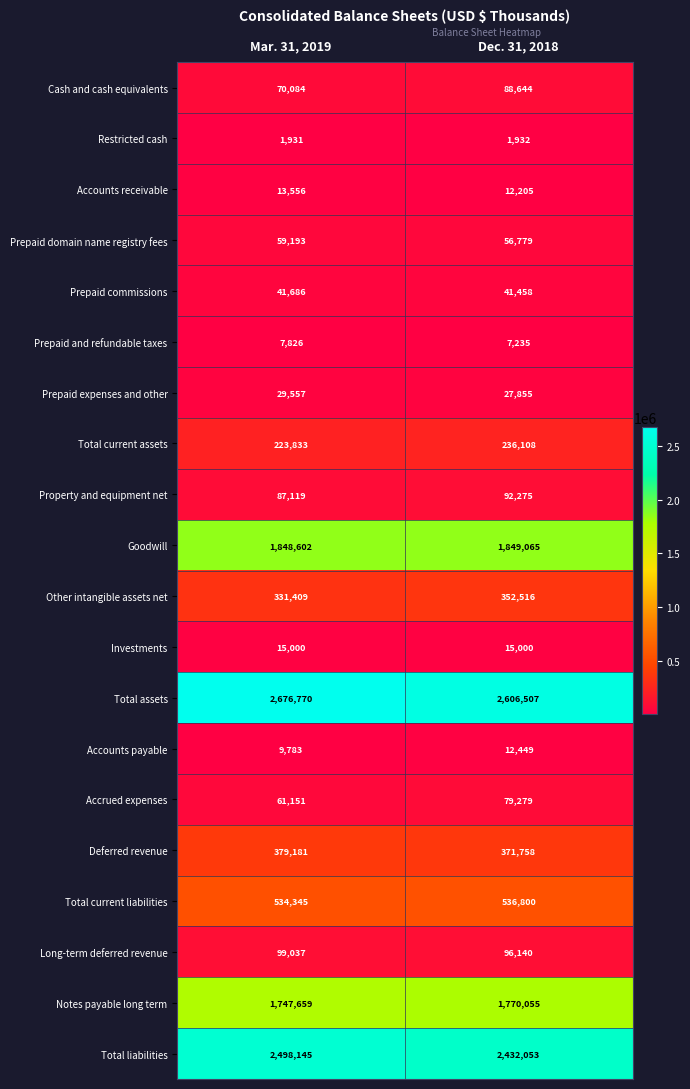

Between Mar. 31, 2019 and Dec. 31, 2018, which series saw the biggest shift?

Total assets